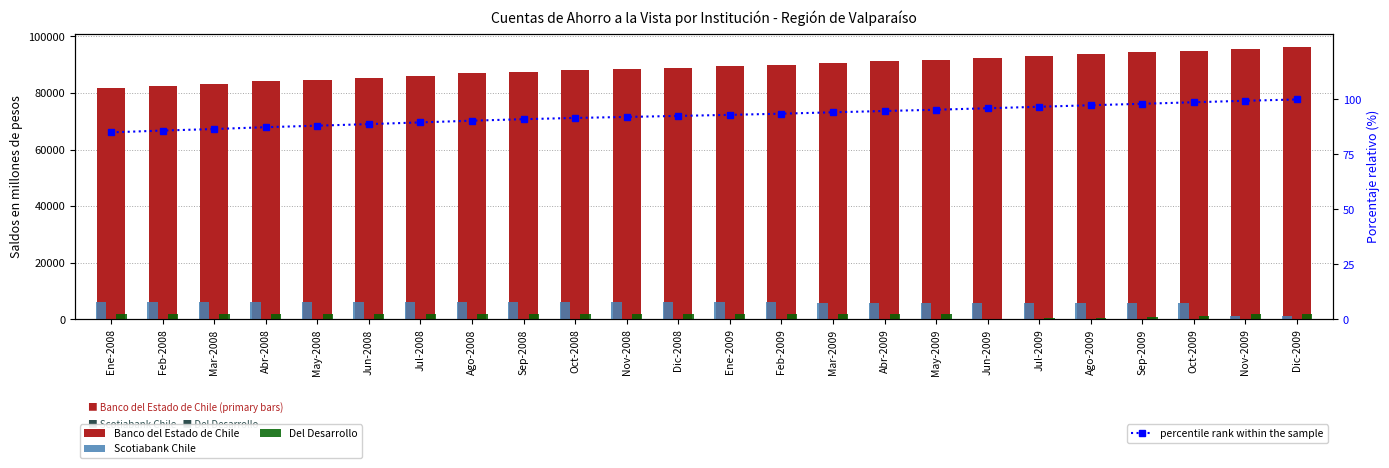

What is the maximum value shown in the chart?

96194.0